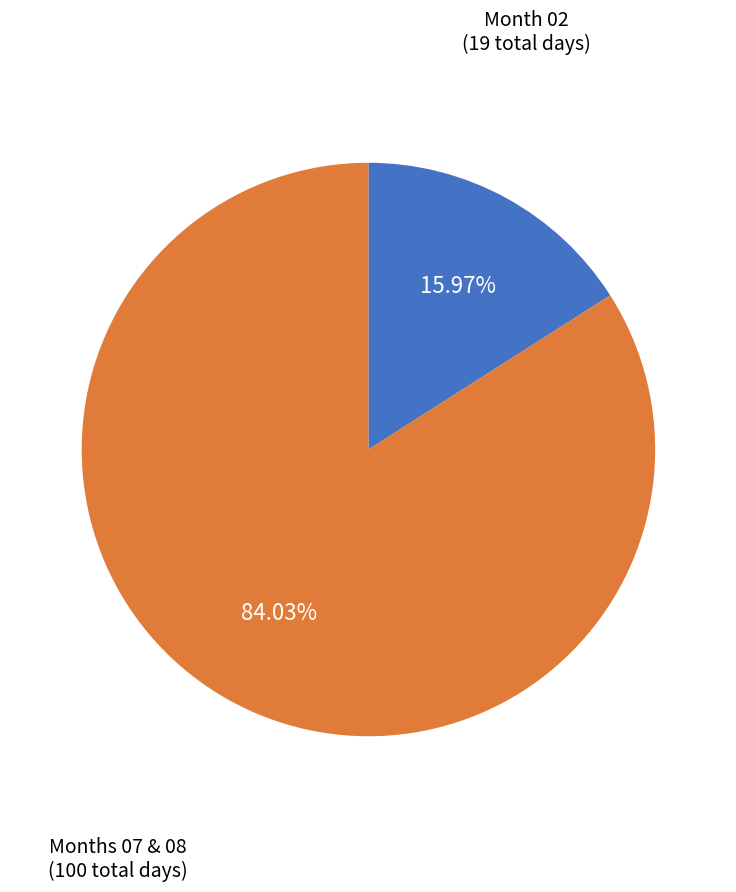

Is there any slice that represents more than half of the pie?

Yes